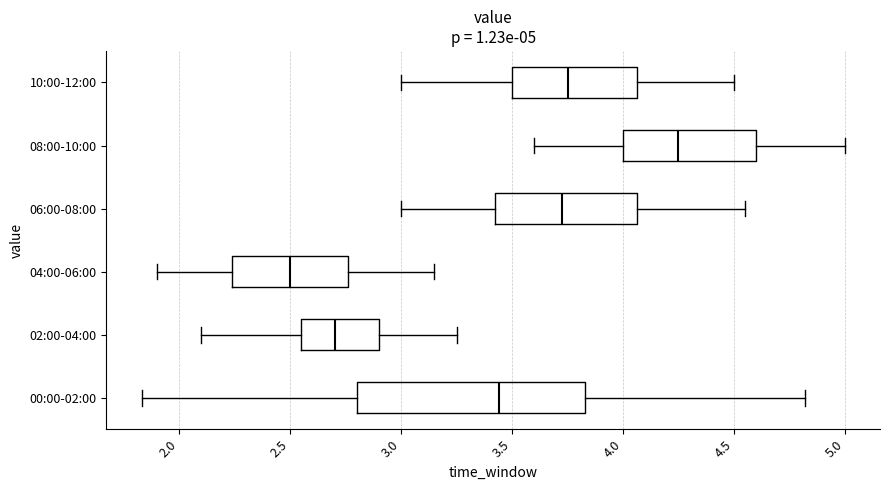

Comparing the boxes themselves (not the whiskers), which one is the widest?

00:00-02:00